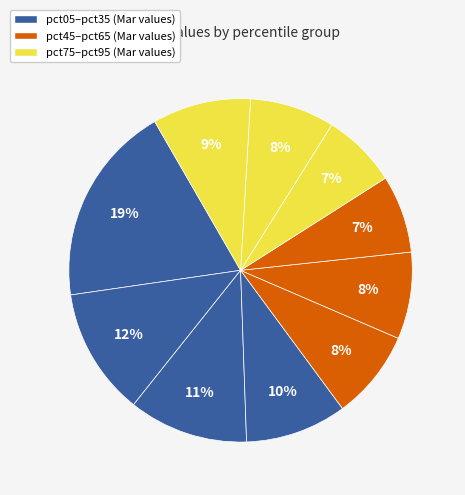

Rank the categories by value from lowest to highest.

pct75, pct65, pct85, pct55, pct45, pct95, pct35, pct25, pct15, pct05